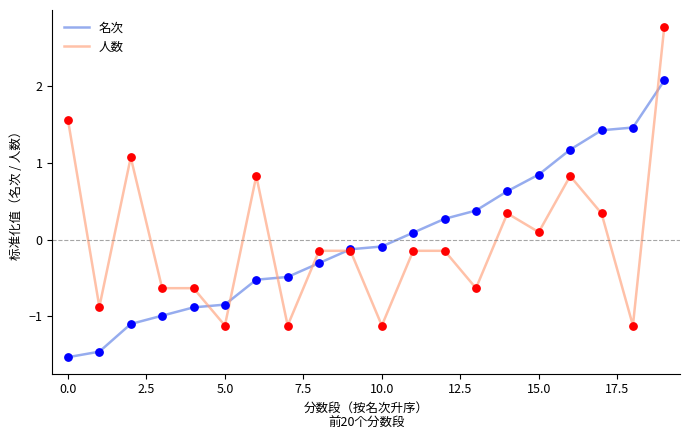

Which series has the largest range (max minus min)?

人数